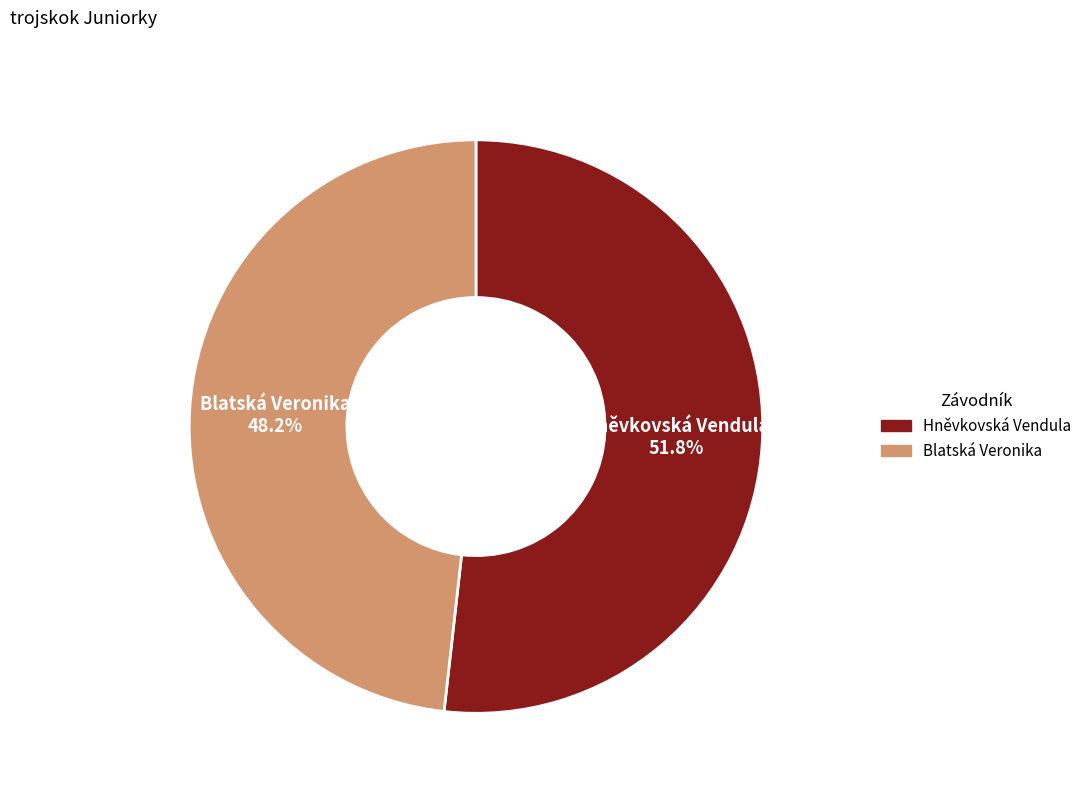

What is the ratio of the value at Hněvkovská Vendula to the value at Blatská Veronika?

1.1